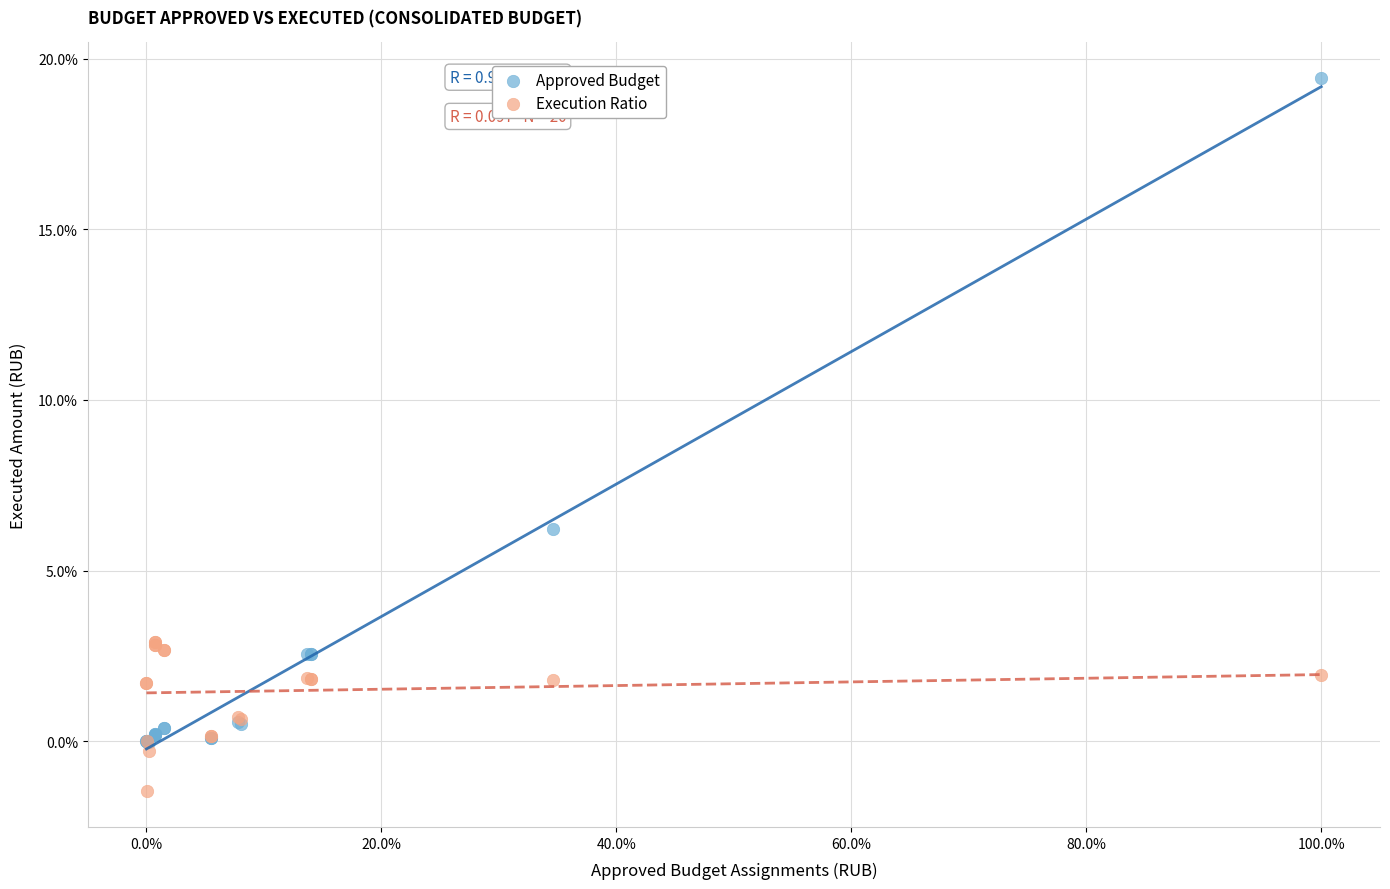

In the Approved Budget series, what Y value is closest to 9?

6.2